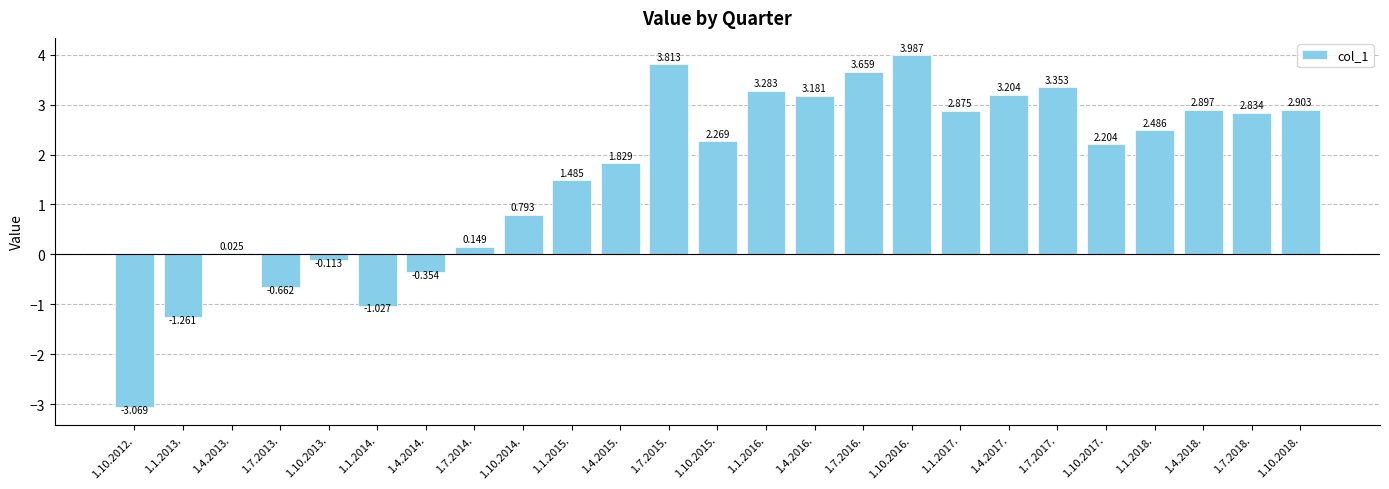

Count the number of categories in the chart.

25